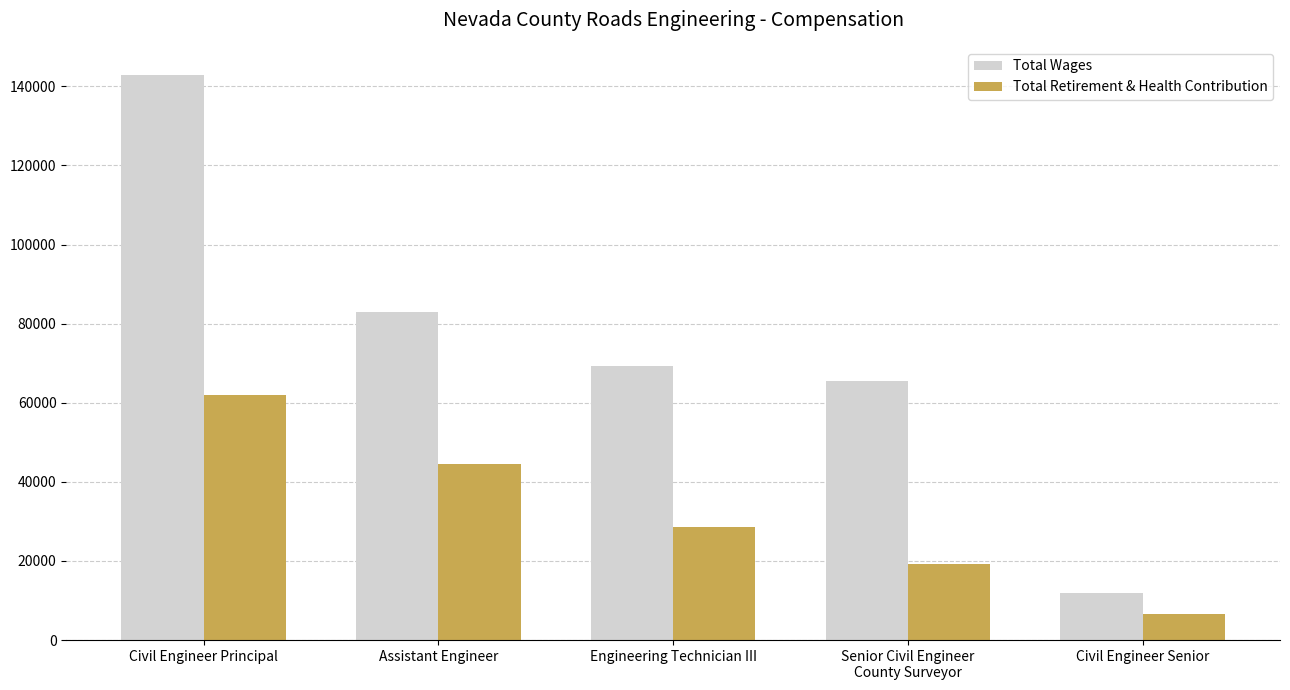

Rank the series by their average value, from lowest to highest.

Total Retirement & Health Contribution, Total Wages